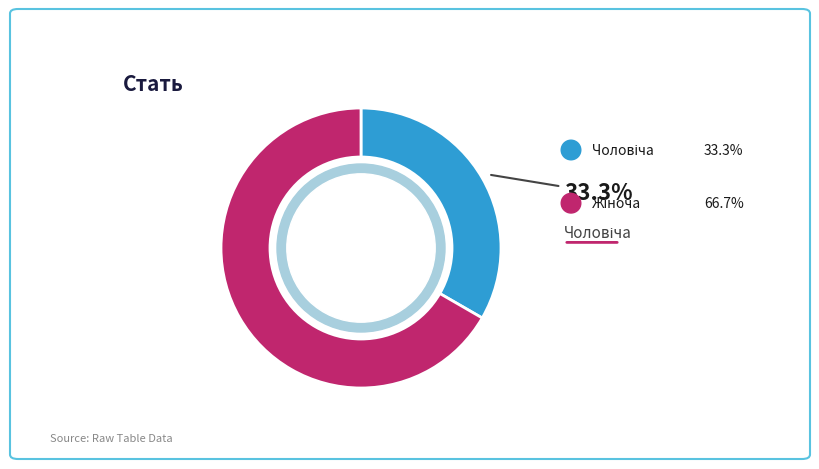

Does any single category account for the majority?

Yes